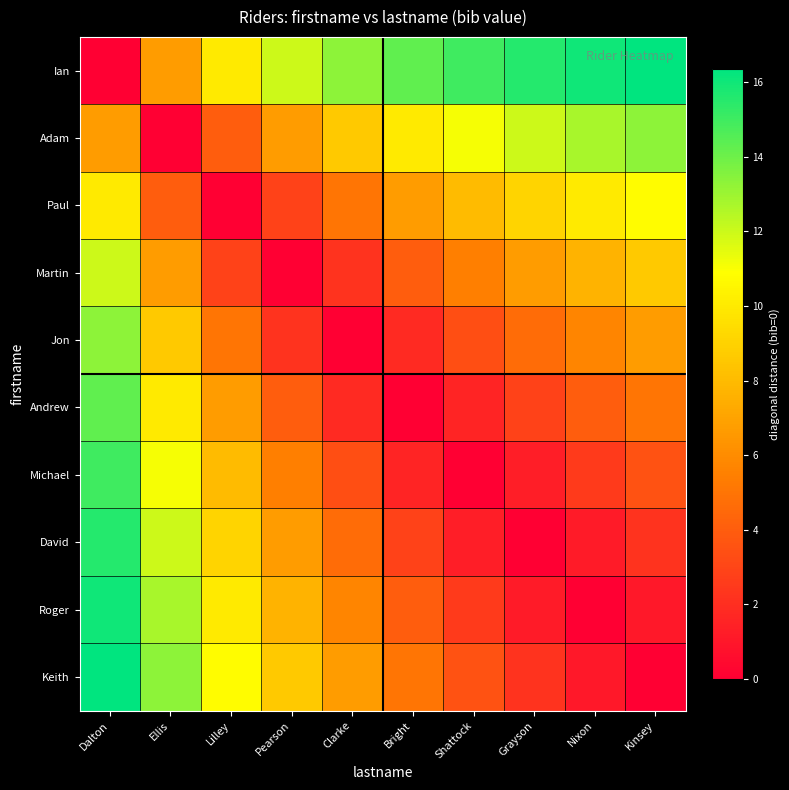

Reading right to left, transcribe all the data shown in this chart.

Ian: Kinsey=16.4	Nixon=16.0	Grayson=15.6	Shattock=15.0	Bright=14.3	Clarke=13.3	Pearson=12.0	Lilley=10.0	Ellis=6.7	Dalton=0.0
Adam: Kinsey=13.3	Nixon=12.7	Grayson=12.0	Shattock=11.1	Bright=10.0	Clarke=8.6	Pearson=6.7	Lilley=4.0	Ellis=0.0	Dalton=6.7
Paul: Kinsey=10.8	Nixon=10.0	Grayson=9.1	Shattock=8.0	Bright=6.7	Clarke=5.0	Pearson=2.9	Lilley=0.0	Ellis=4.0	Dalton=10.0
Martin: Kinsey=8.6	Nixon=7.7	Grayson=6.7	Shattock=5.5	Bright=4.0	Clarke=2.2	Pearson=0.0	Lilley=2.9	Ellis=6.7	Dalton=12.0
Jon: Kinsey=6.7	Nixon=5.7	Grayson=4.6	Shattock=3.3	Bright=1.8	Clarke=0.0	Pearson=2.2	Lilley=5.0	Ellis=8.6	Dalton=13.3
Andrew: Kinsey=5.0	Nixon=4.0	Grayson=2.9	Shattock=1.5	Bright=0.0	Clarke=1.8	Pearson=4.0	Lilley=6.7	Ellis=10.0	Dalton=14.3
Michael: Kinsey=3.5	Nixon=2.5	Grayson=1.3	Shattock=0.0	Bright=1.5	Clarke=3.3	Pearson=5.5	Lilley=8.0	Ellis=11.1	Dalton=15.0
David: Kinsey=2.2	Nixon=1.2	Grayson=0.0	Shattock=1.3	Bright=2.9	Clarke=4.6	Pearson=6.7	Lilley=9.1	Ellis=12.0	Dalton=15.6
Roger: Kinsey=1.1	Nixon=0.0	Grayson=1.2	Shattock=2.5	Bright=4.0	Clarke=5.7	Pearson=7.7	Lilley=10.0	Ellis=12.7	Dalton=16.0
Keith: Kinsey=0.0	Nixon=1.1	Grayson=2.2	Shattock=3.5	Bright=5.0	Clarke=6.7	Pearson=8.6	Lilley=10.8	Ellis=13.3	Dalton=16.4